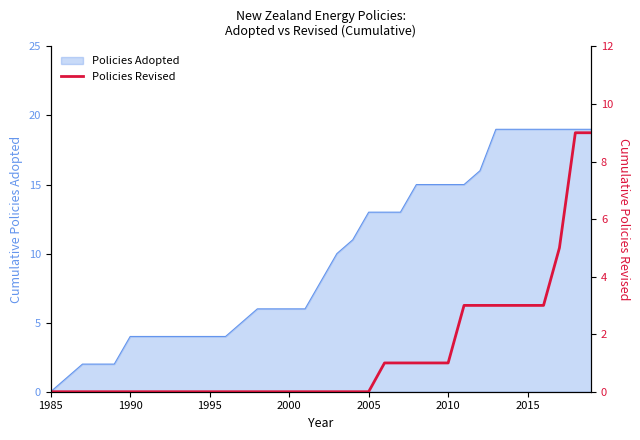

How many values are between 0 and 3?

32